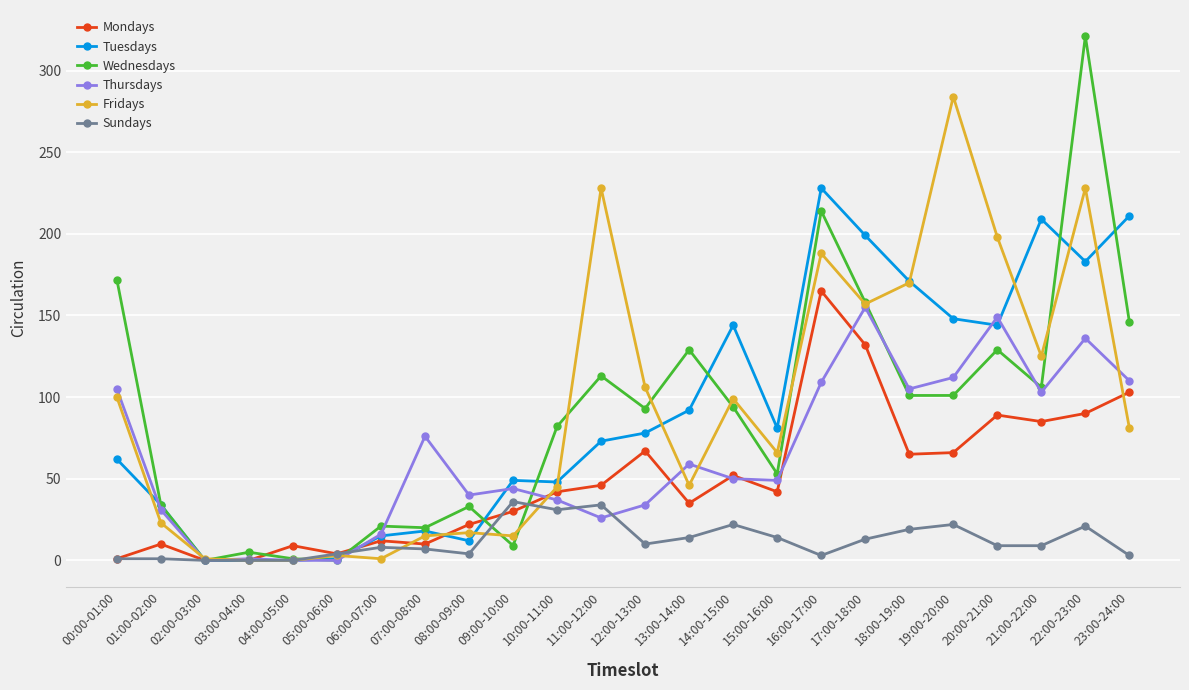

Is the value of Tuesdays at 02:00-03:00 greater than the value of Wednesdays at 11:00-12:00?

No